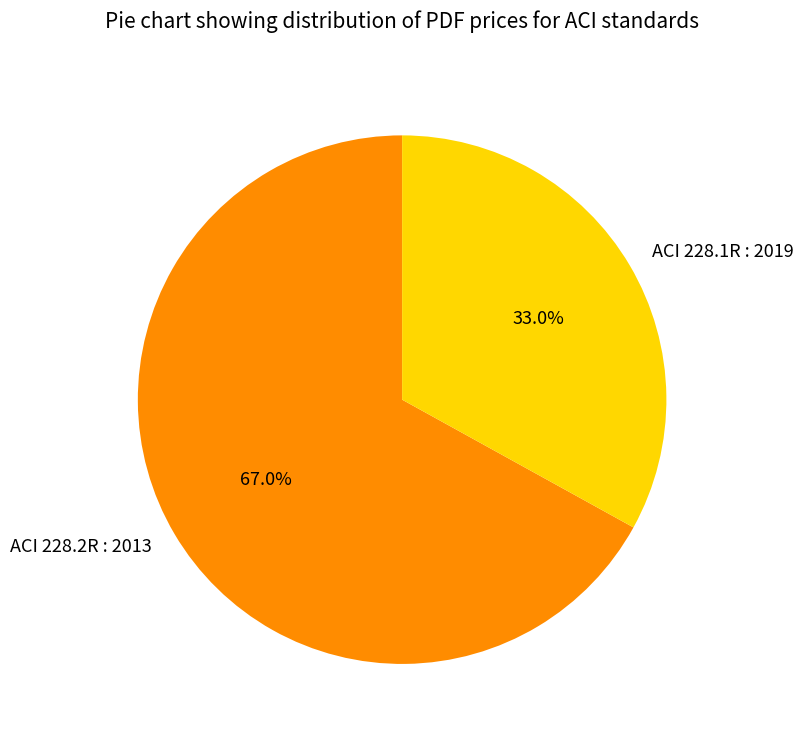

Which slice is the largest?

ACI 228.2R : 2013